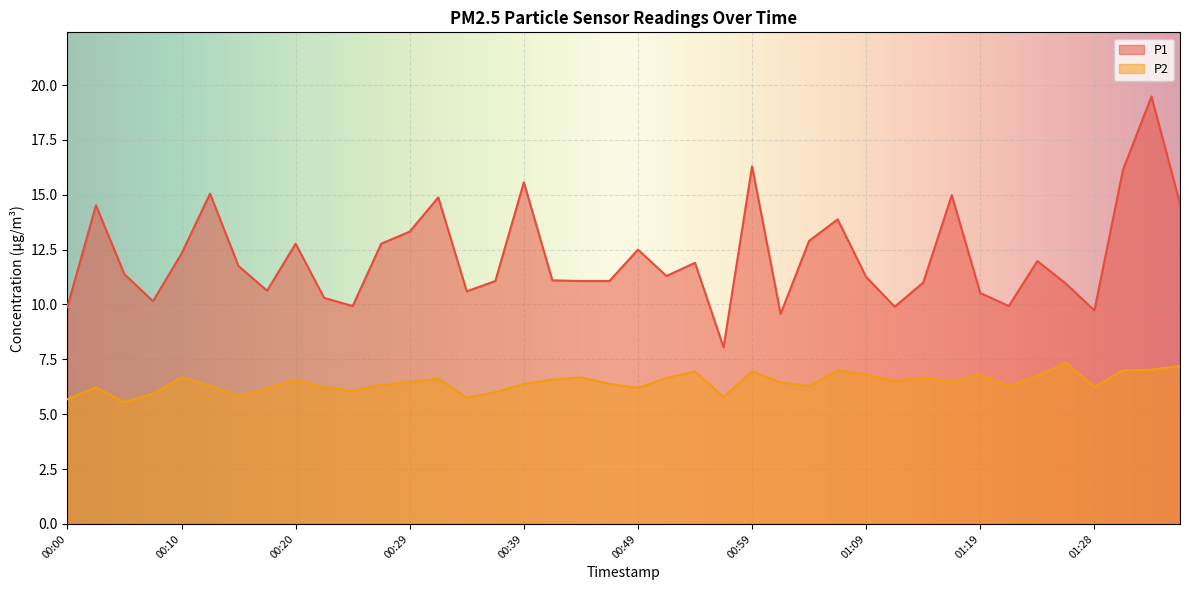

True or false: P1 and P2 intersect in this chart.

False